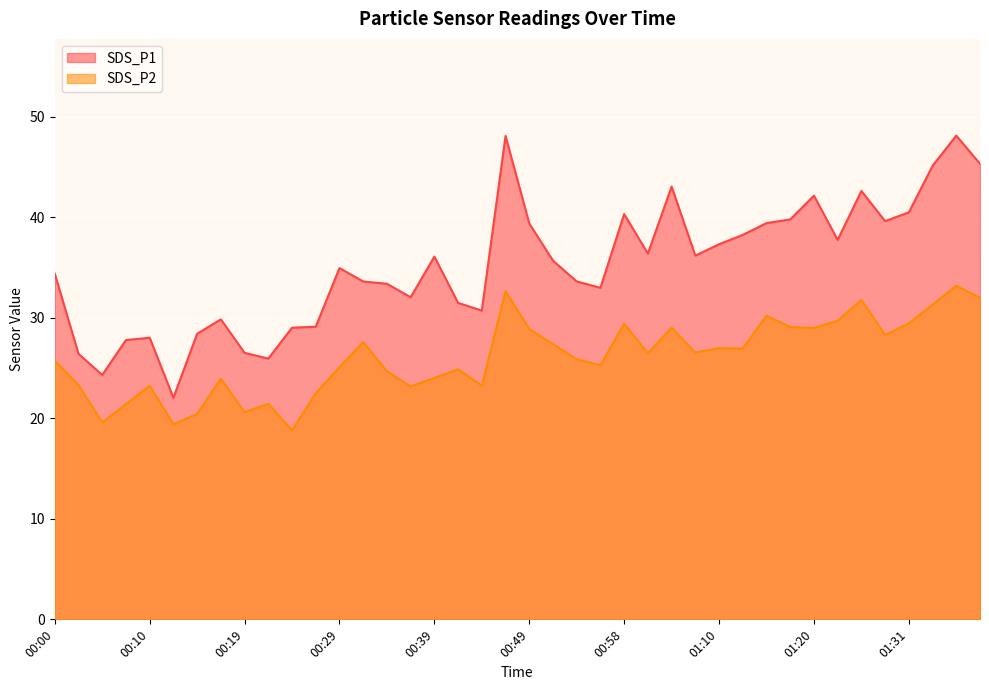

Rank the categories by SDS_P2 value from lowest to highest.

00:24, 00:12, 00:05, 00:15, 00:19, 00:07, 00:22, 00:27, 00:36, 00:10, 00:44, 00:02, 00:17, 00:39, 00:34, 00:41, 00:29, 00:56, 00:00, 00:54, 01:01, 01:07, 01:13, 01:10, 00:51, 00:32, 01:29, 00:49, 01:20, 01:04, 01:18, 00:58, 01:31, 01:23, 01:15, 01:34, 01:26, 01:39, 00:46, 01:36